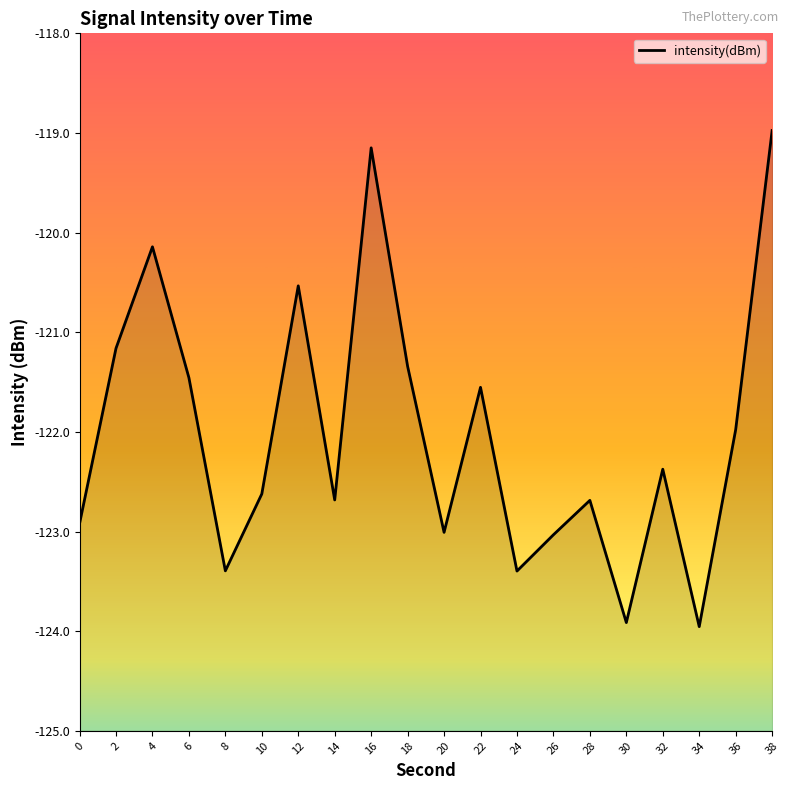

The chart shows a value of -32.3 at 22. True or false?

False